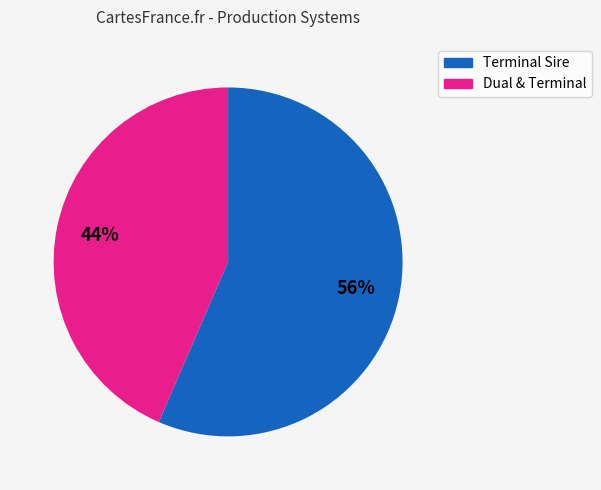

How many segments does this pie chart have?

2